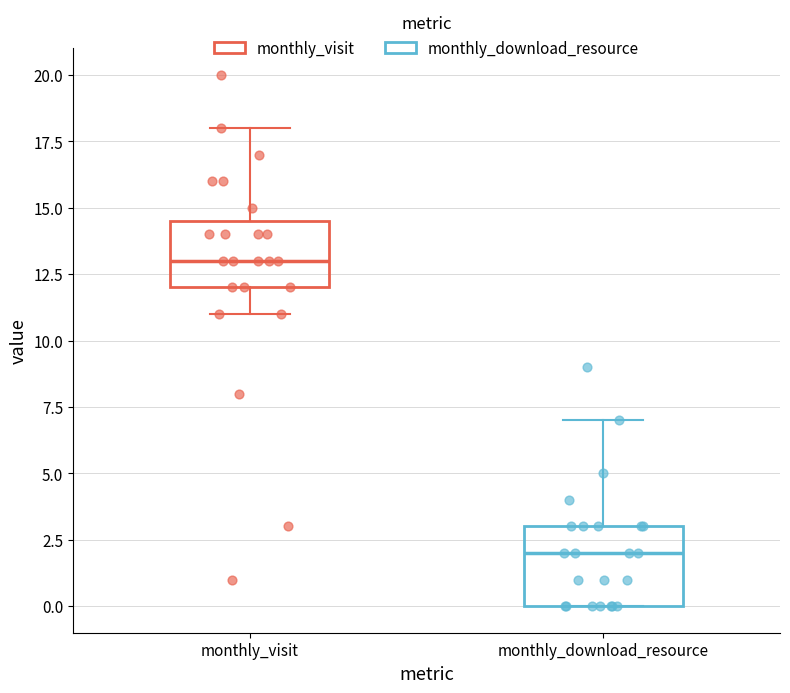

Comparing the boxes themselves (not the whiskers), which one is the tallest?

monthly_download_resource